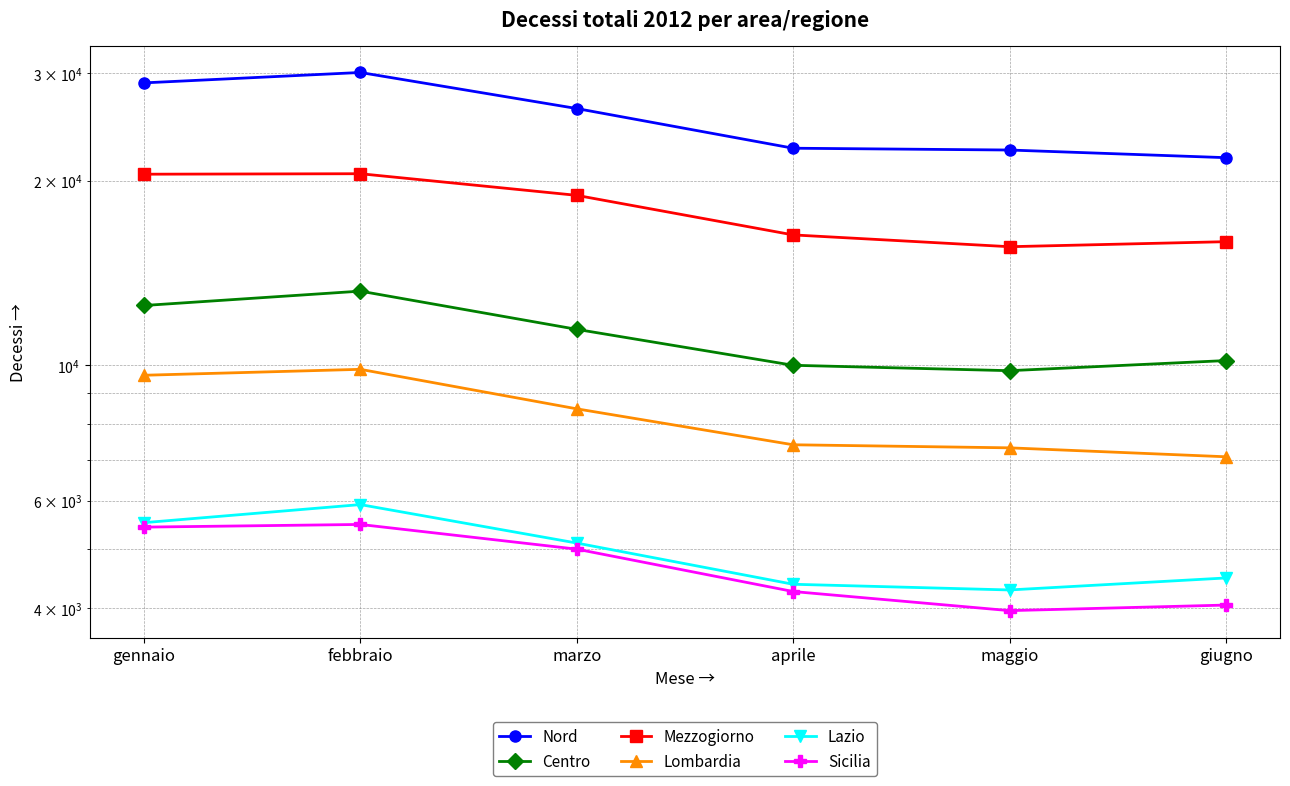

Rank the categories by Lazio value from highest to lowest.

febbraio, gennaio, marzo, giugno, aprile, maggio